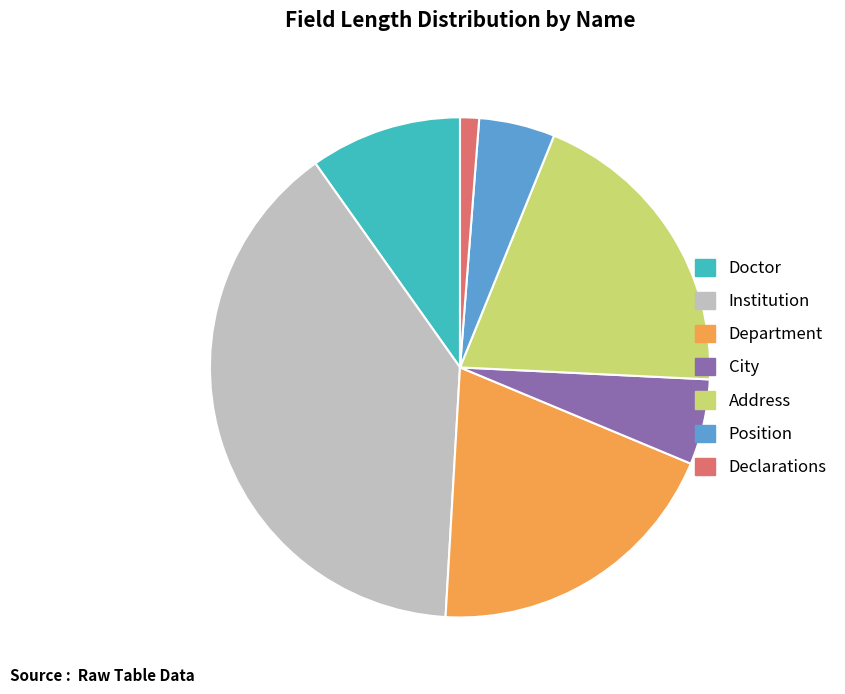

Approximately how many times larger is the value at Institution compared to Doctor?

4.0